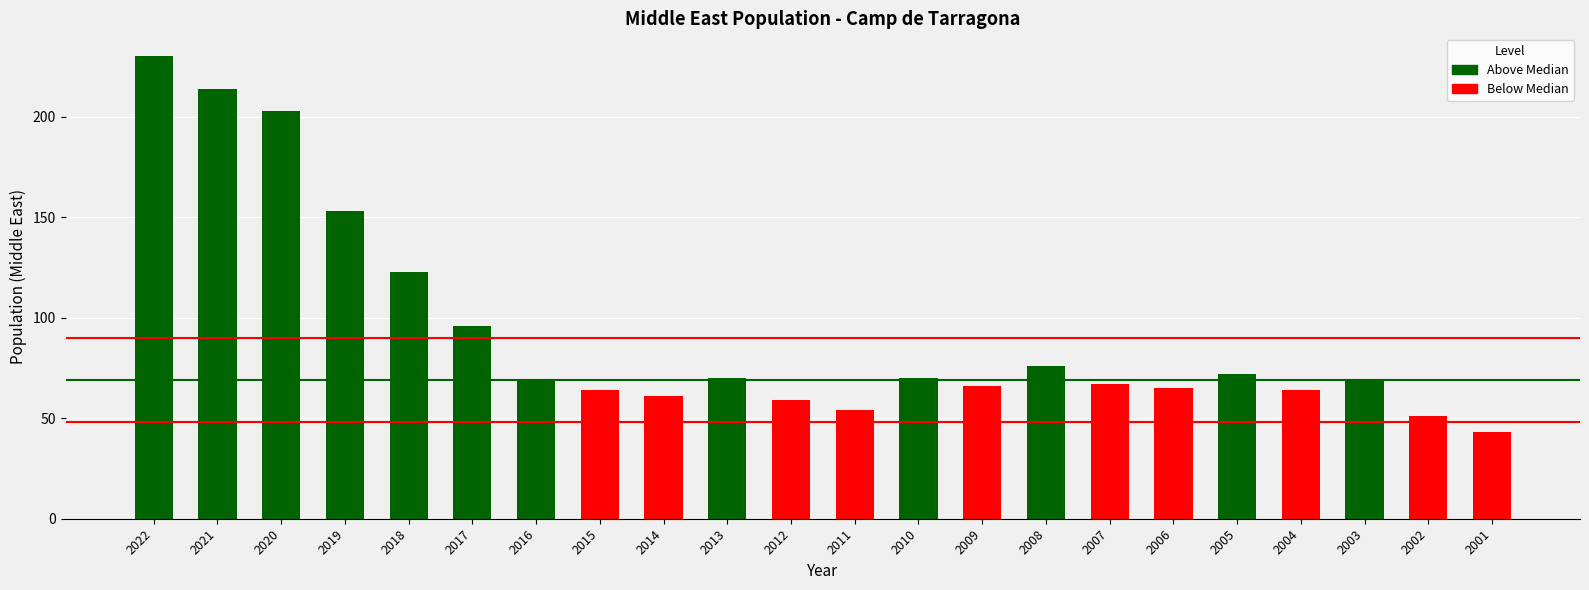

Reading right to left, extract all data points from this chart.

43	51	69	64	72	65	67	76	66	70	54	59	70	61	64	69	96	123	153	203	214	230